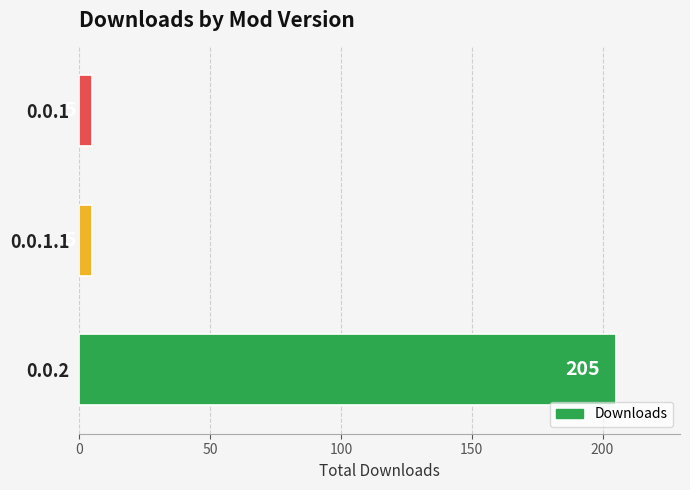

Approximately how many times larger is the value at 0.0.2 compared to 0.0.1.1?

41.0